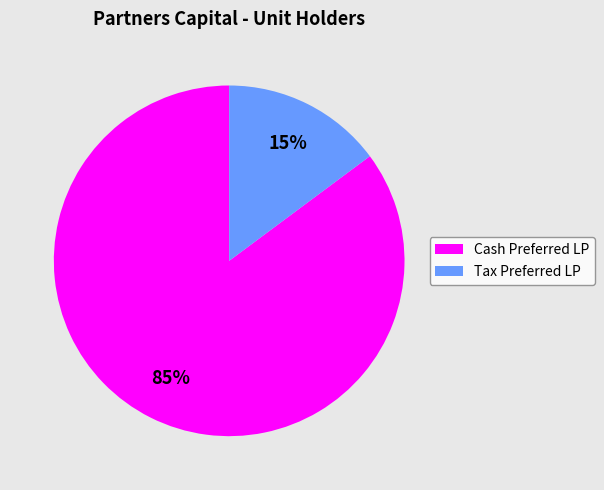

The Cash Preferred LP slice represents 85% of the pie. True or false?

True